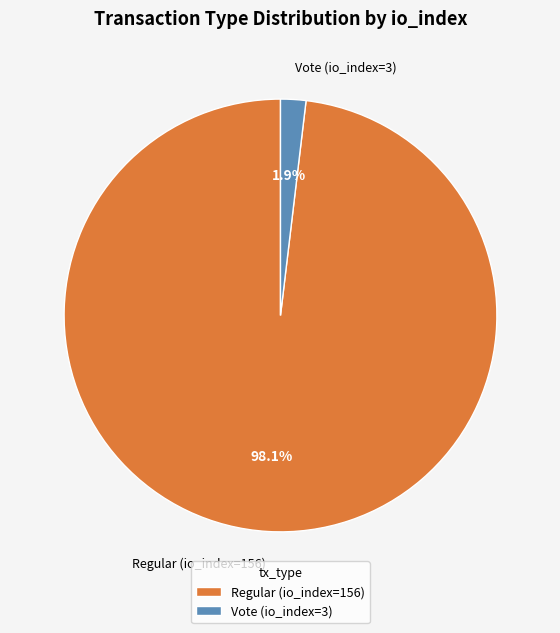

True or false: Regular (io_index=156) accounts for 98% of the total.

True